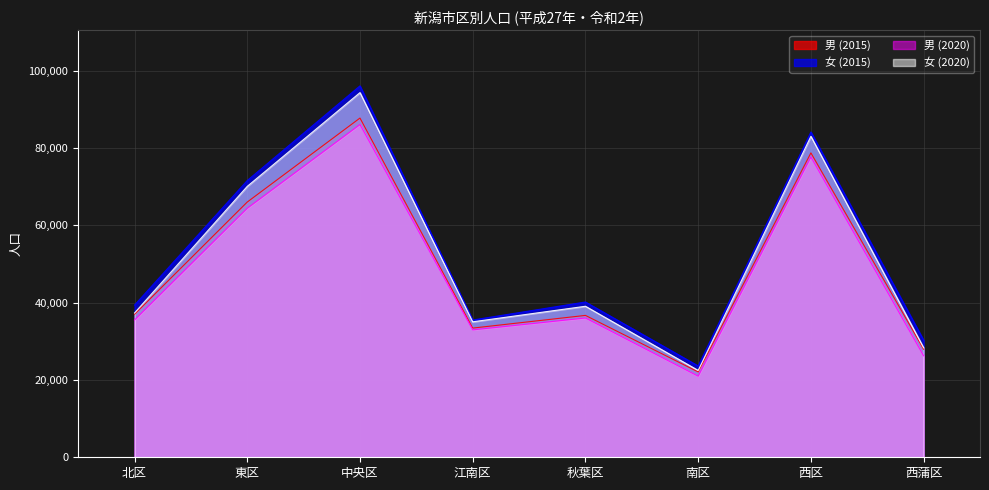

What is the label of the 8th point from the left?

西蒲区